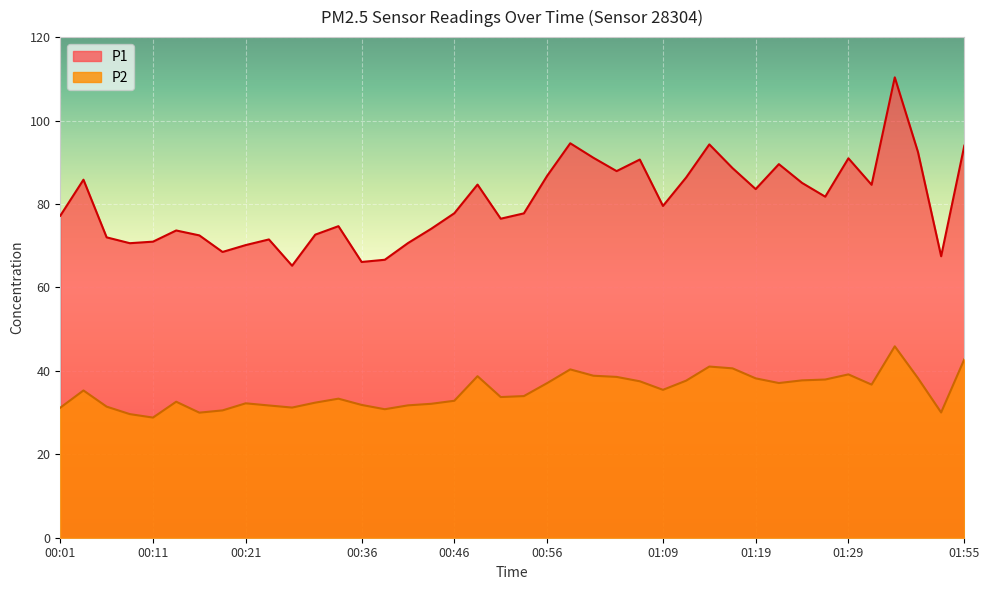

Which series changed the most between 00:16 and 00:51?

P1